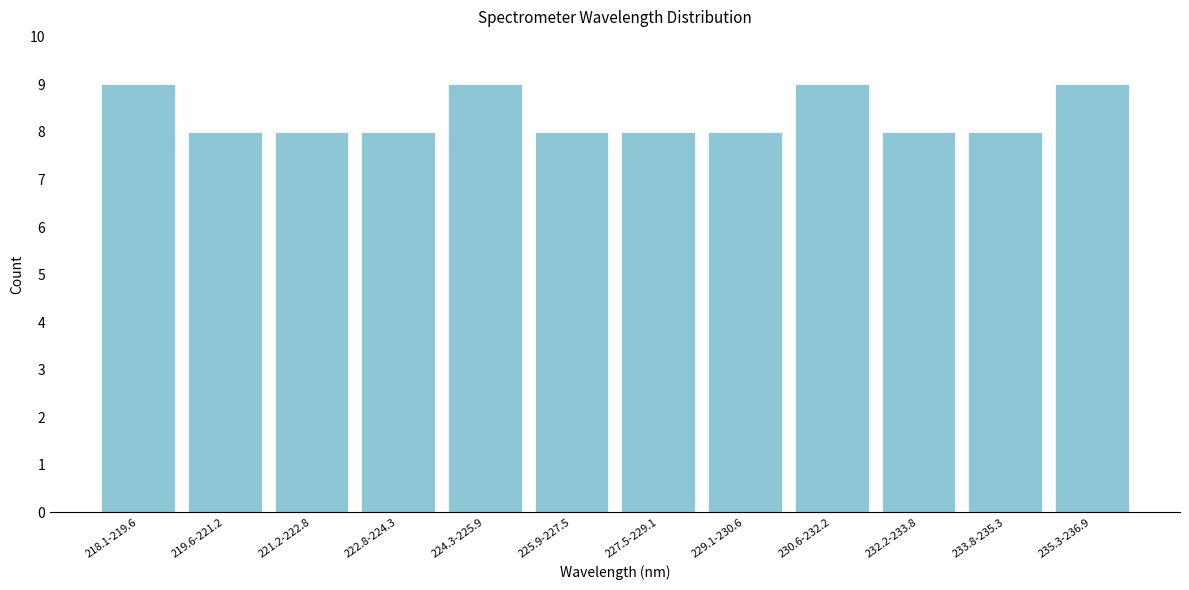

Reading left to right, list all the values displayed in this chart.

218.1-219.6=9	219.6-221.2=8	221.2-222.8=8	222.8-224.3=8	224.3-225.9=9	225.9-227.5=8	227.5-229.1=8	229.1-230.6=8	230.6-232.2=9	232.2-233.8=8	233.8-235.3=8	235.3-236.9=9